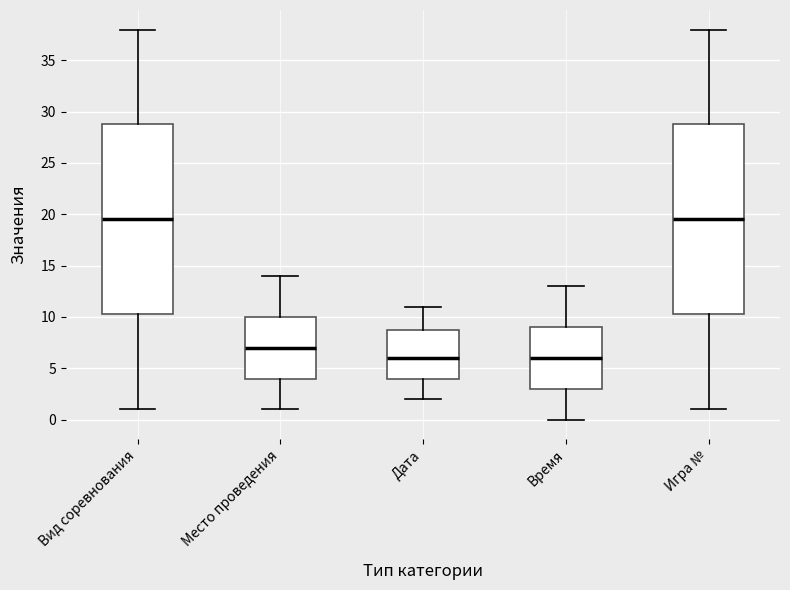

Where is the lower edge of the box for Время on the y-axis? The values are not printed on the chart, so give them approximately, as read against the axis.

3.0